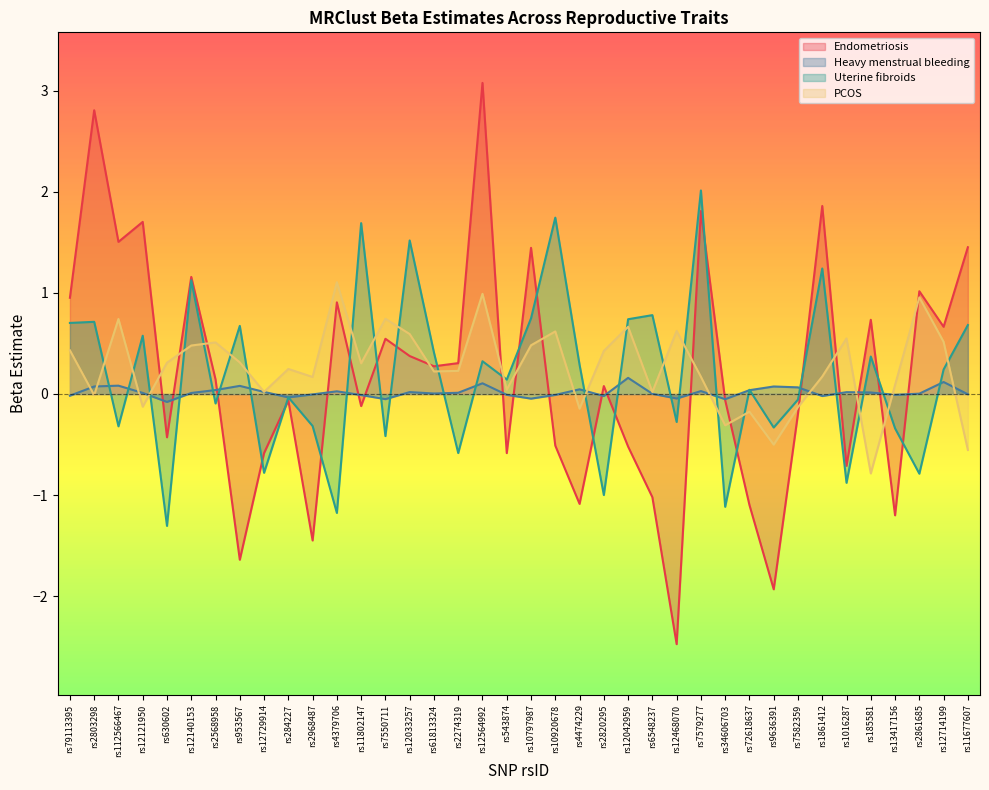

What is the value of the Endometriosis_beta point at the 18th from the left?

3.1